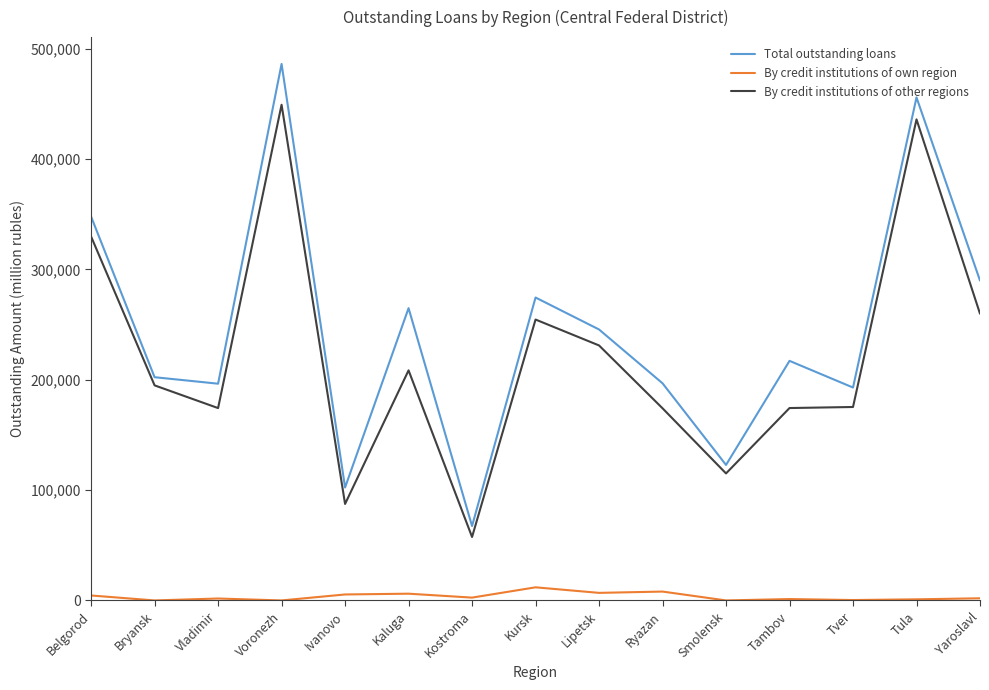

How many lines are shown in the chart?

3